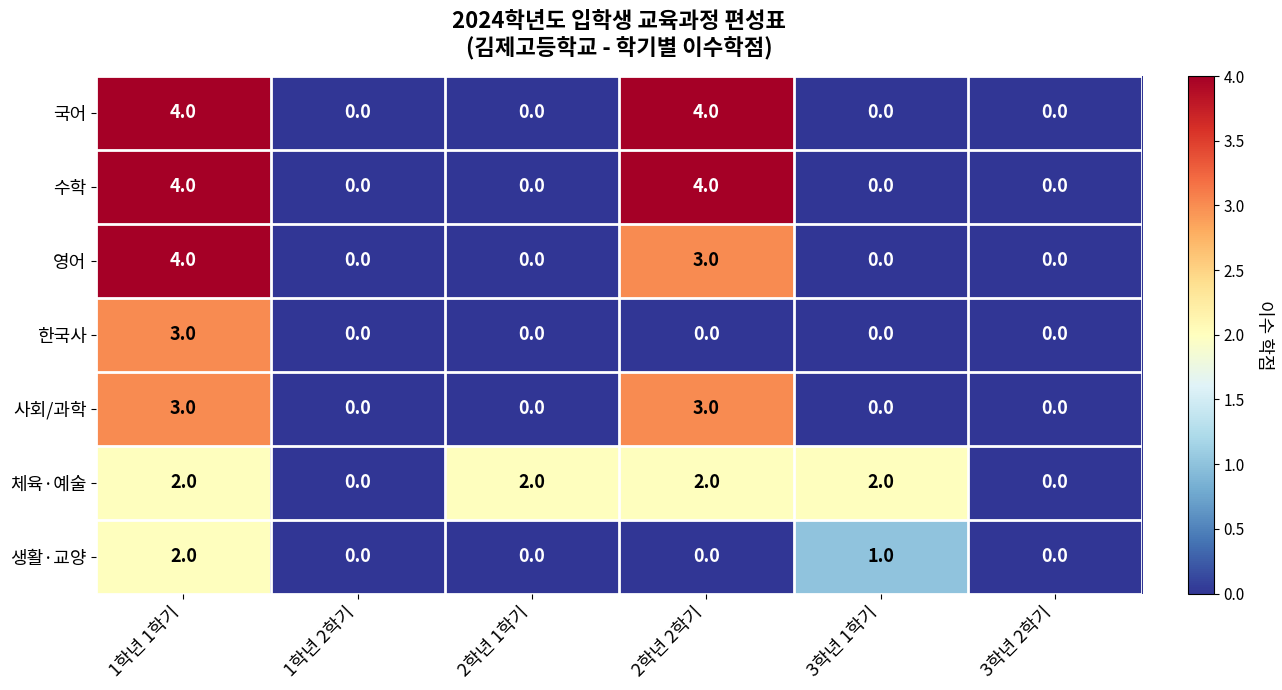

At which category is the sum across all series the highest?

1학년 1학기